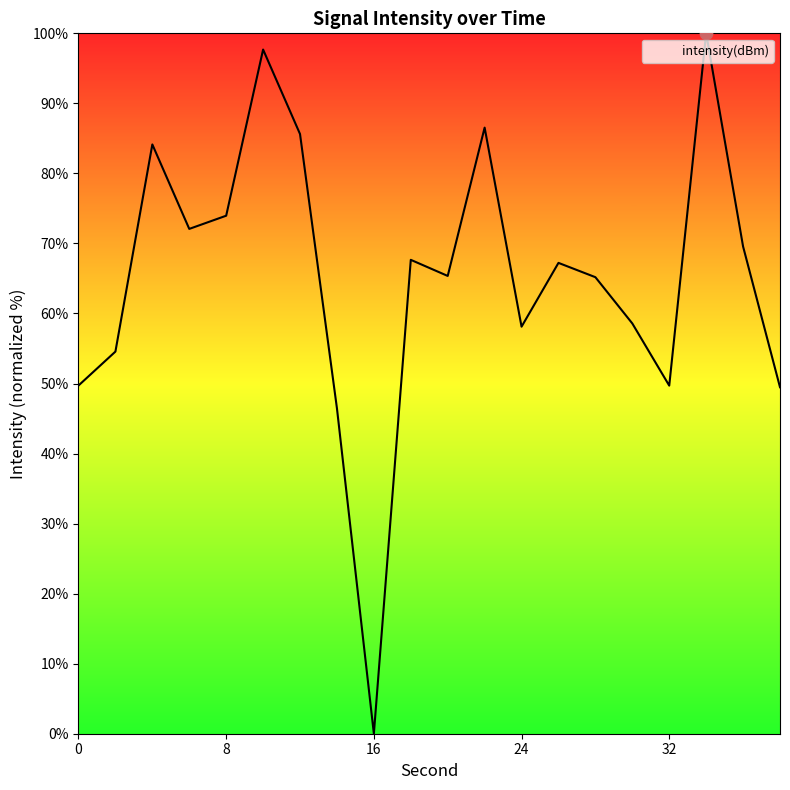

What is the difference between the maximum and minimum values?

100.0